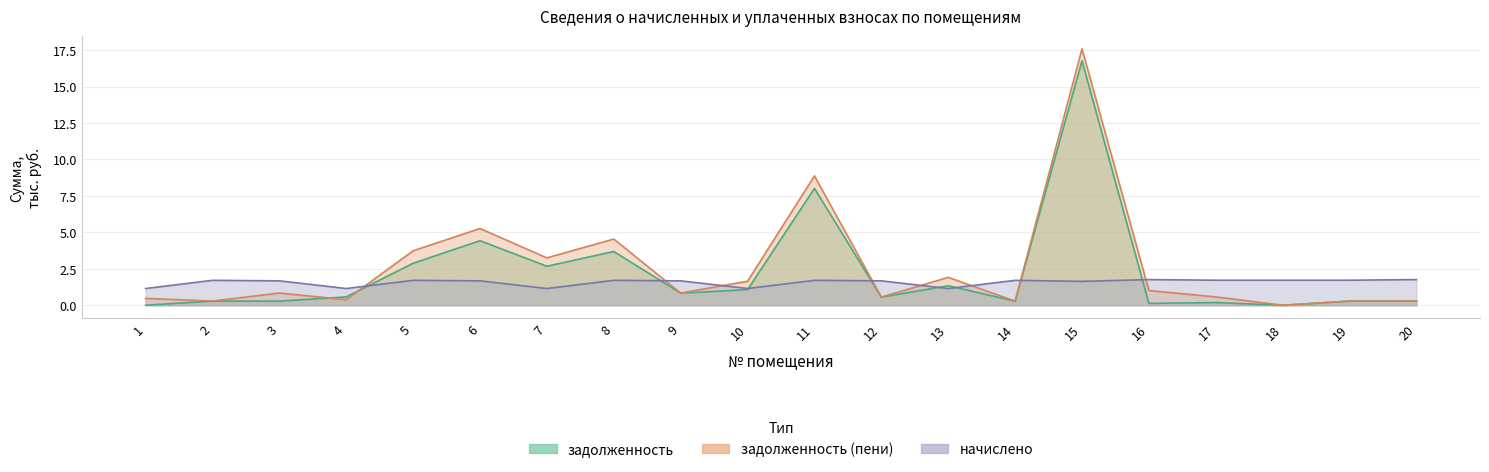

How many lines are shown in the chart?

3